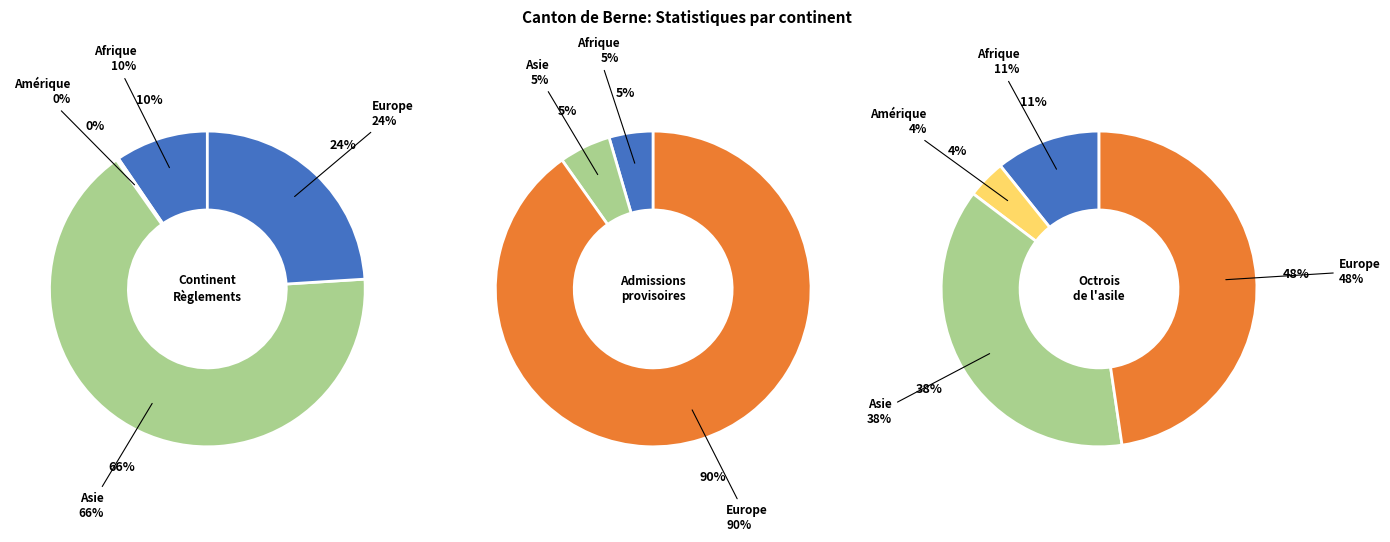

Is there any slice that represents more than half of the pie?

Yes